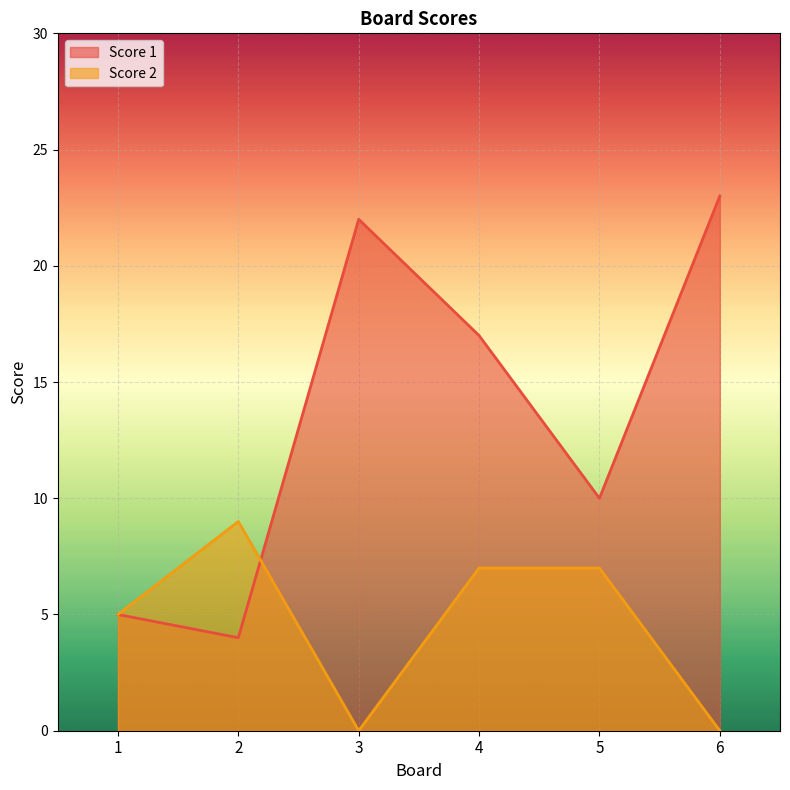

True or false: Score 1 has more than 2 points higher than both neighbors.

False